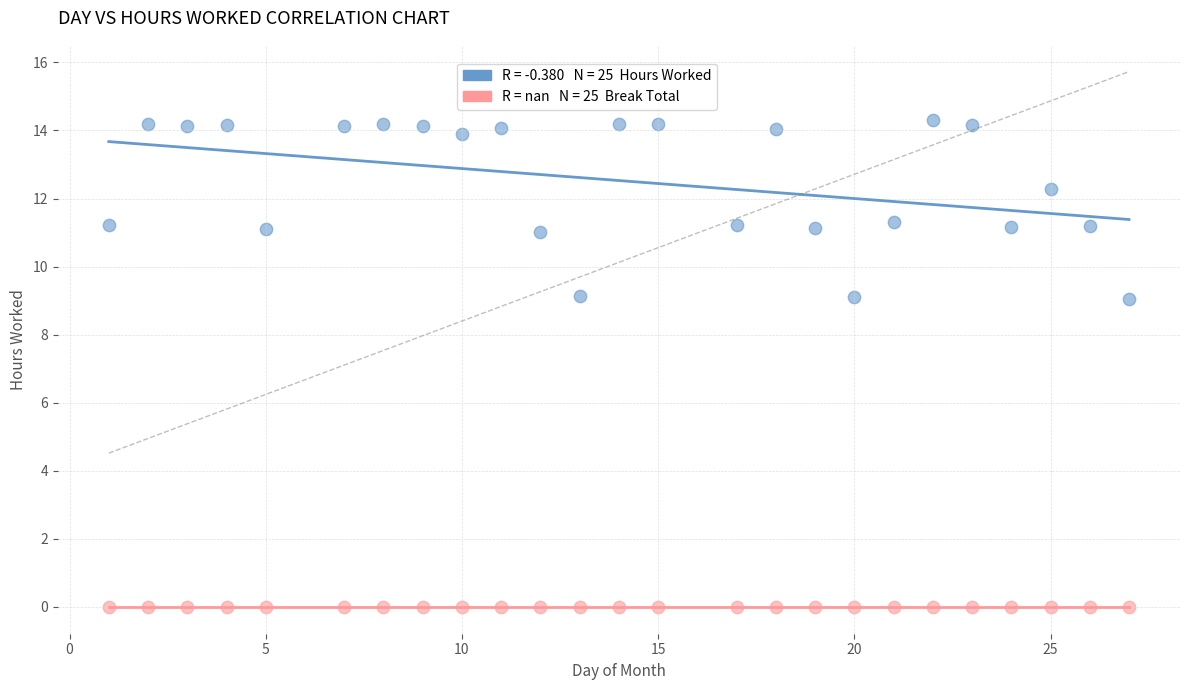

Count the number of points in this scatter plot.

50